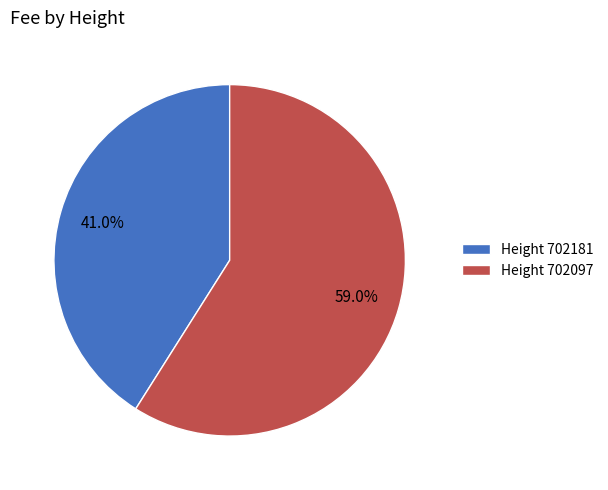

What is the largest slice in the pie chart?

Height 702097